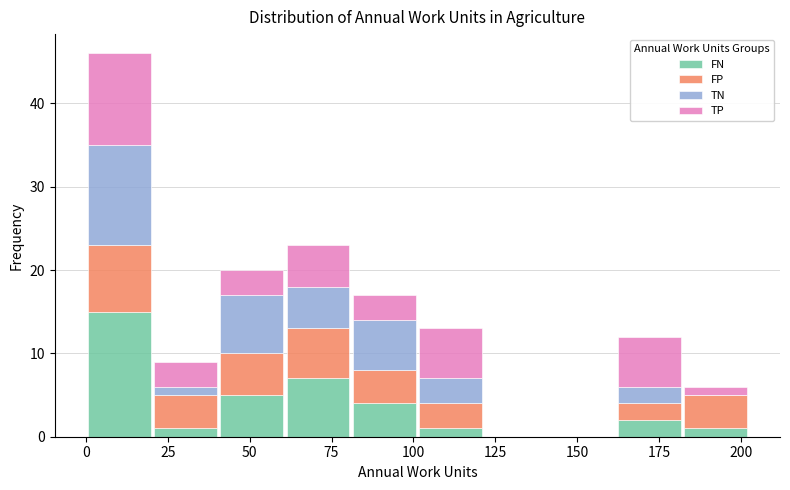

Reading left to right, list every stacked bar in this chart as the range it spans on the x-axis followed by its total height. Neither the bar edges nor the heights are printed on the chart, so give them approximately, as read against the axes.

0 to 20: 46
20 to 40: 9
40 to 60: 20
60 to 80: 23
80 to 100: 17
100 to 120: 13
120 to 140: 0
140 to 160: 0
160 to 180: 12
180 to 200: 6